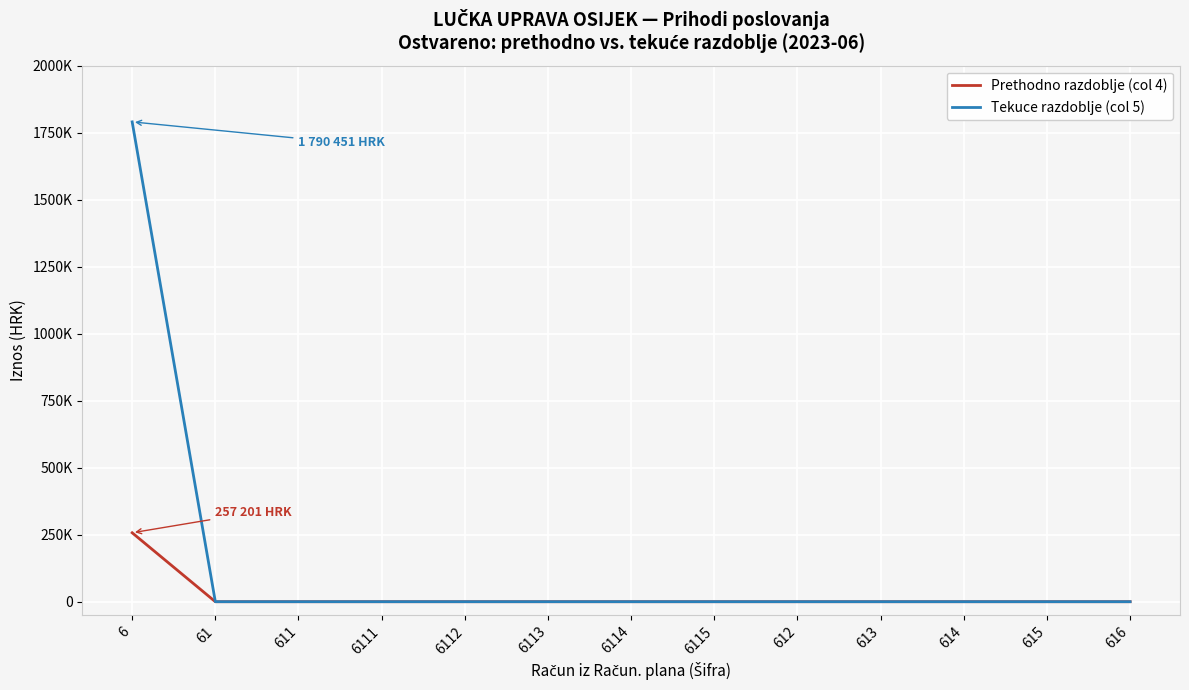

At which label does Prethodno razdoblje (col 4) reach its minimum?

61